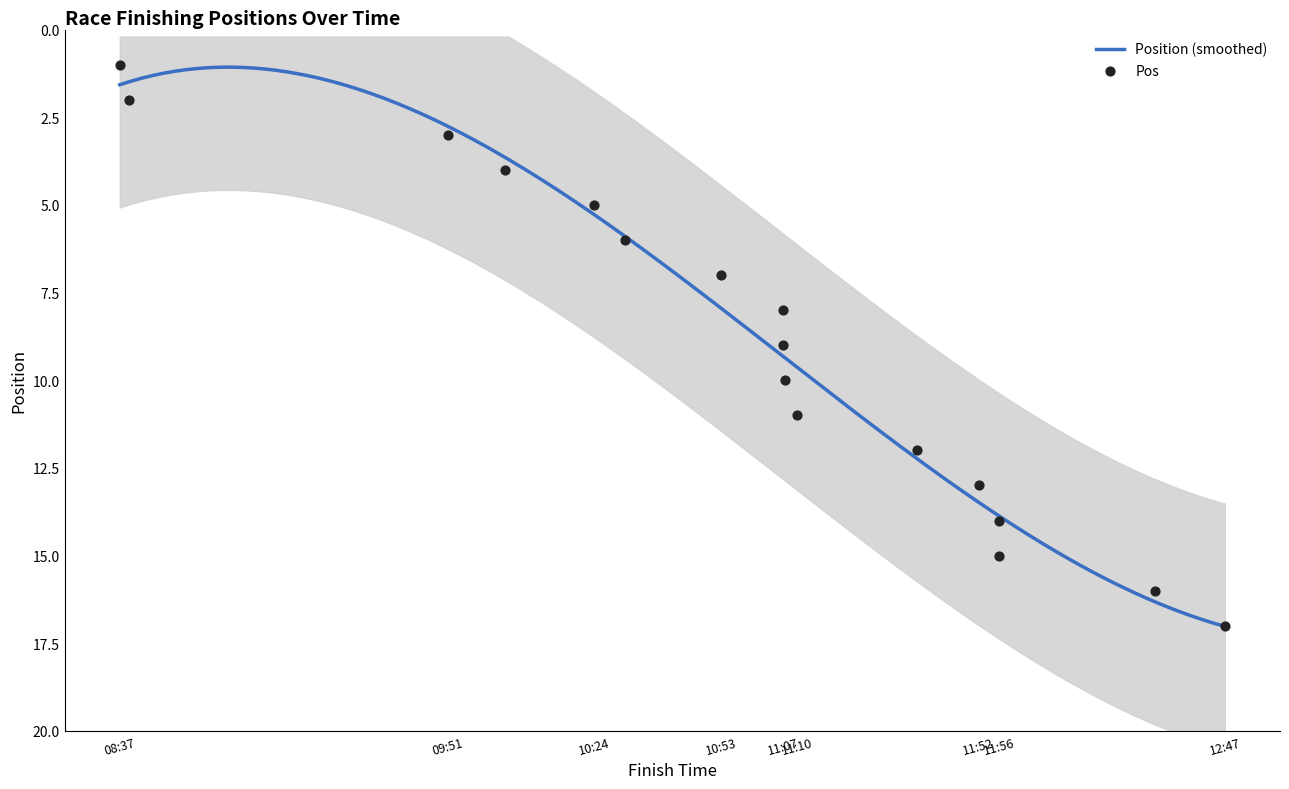

Between 8 and 4, which is larger?

8